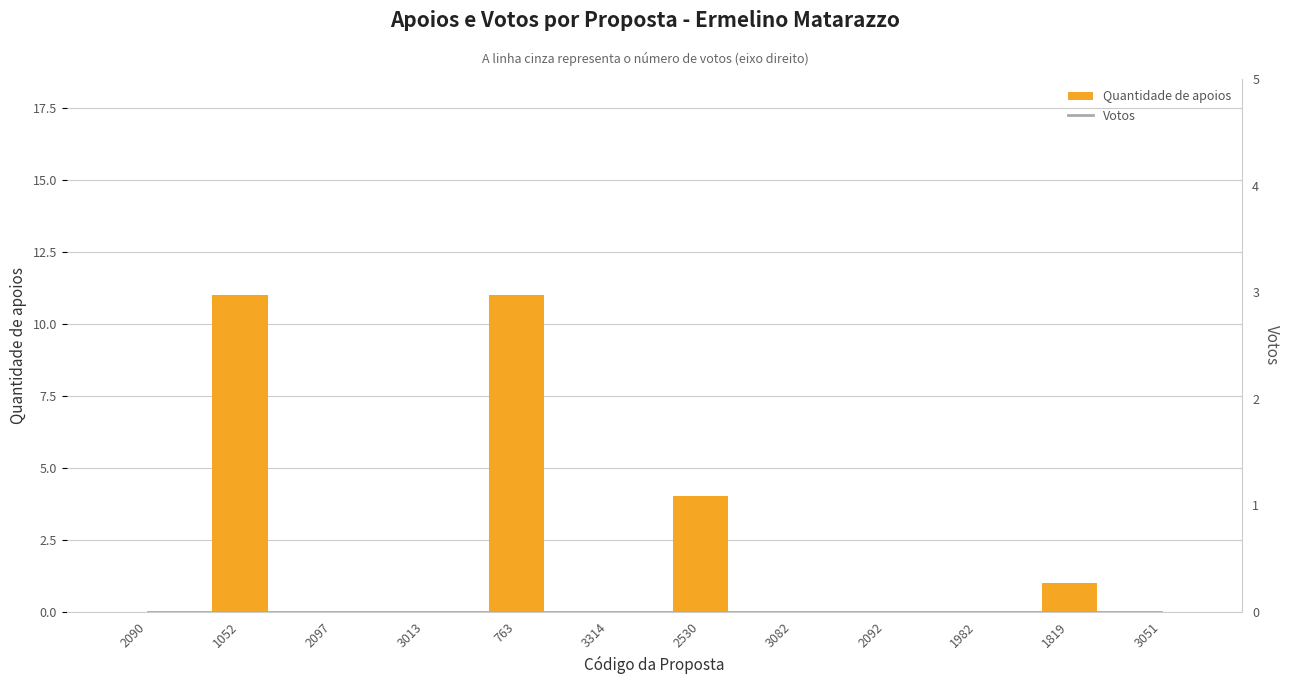

At 3082, list the series in order from smallest to largest.

Quantidade de apoios, Votos